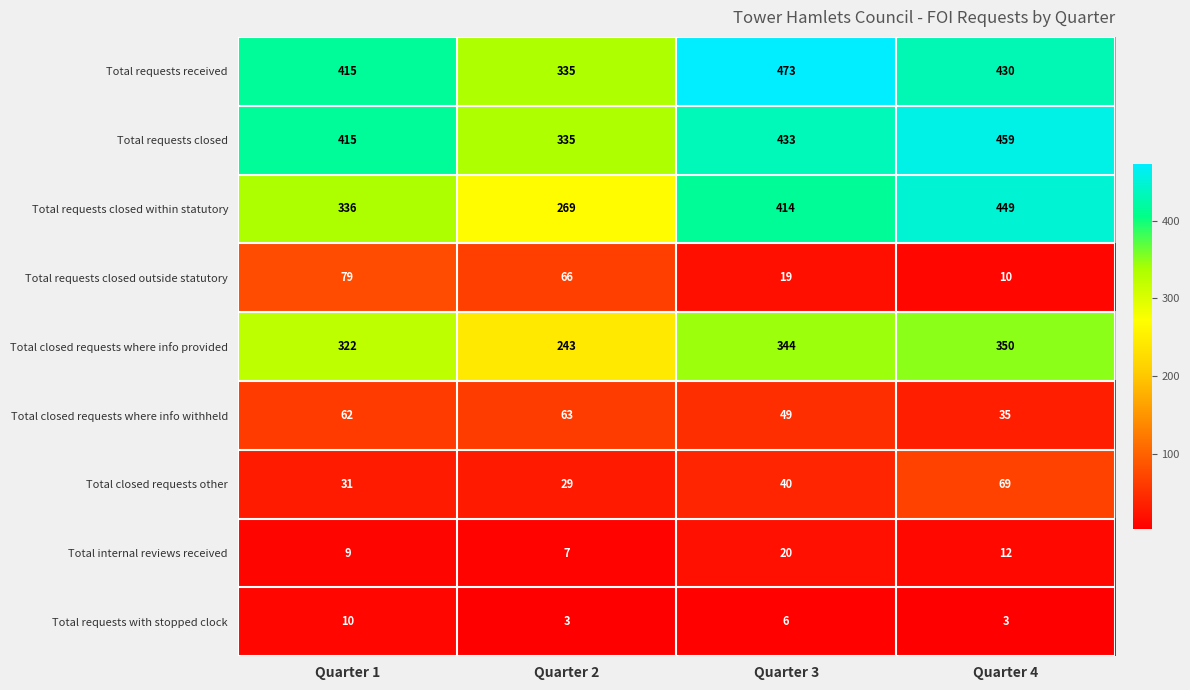

What is the total value across all series at Quarter 1?

1679